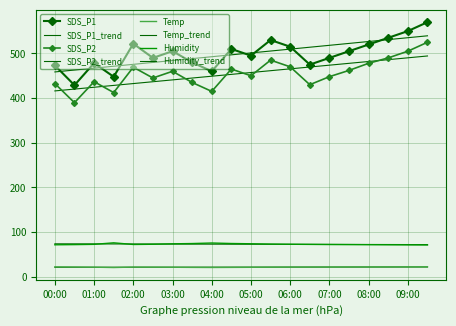

What is the label of the 13th point from the left?

06:00